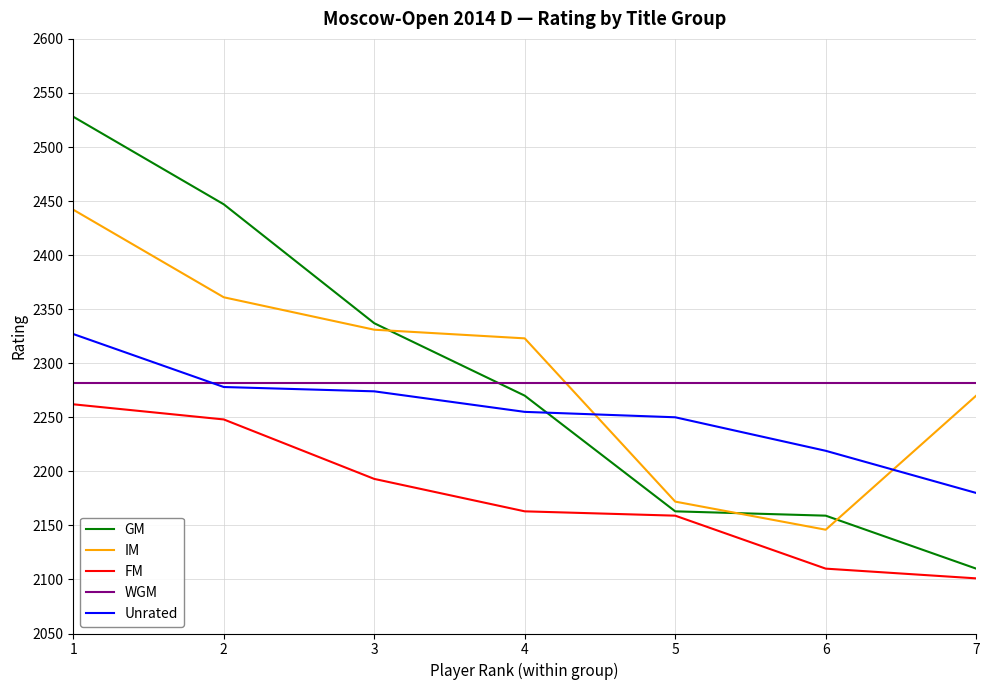

The value of IM at 1 is 2442. True or false?

True